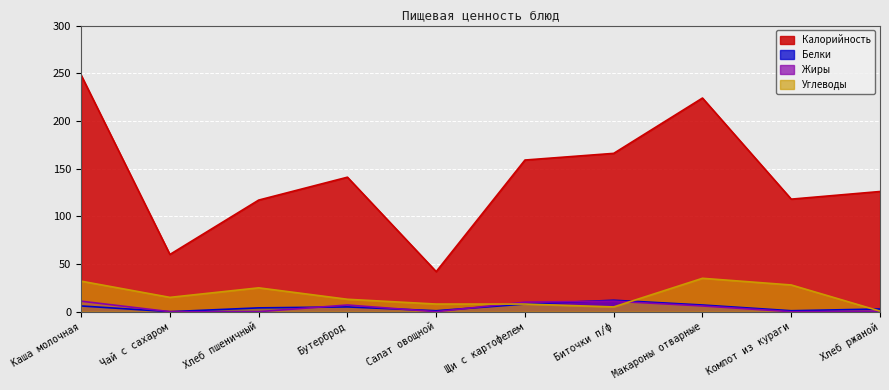

What is the value of the Калорийность point at the 1st from the left?

248.0